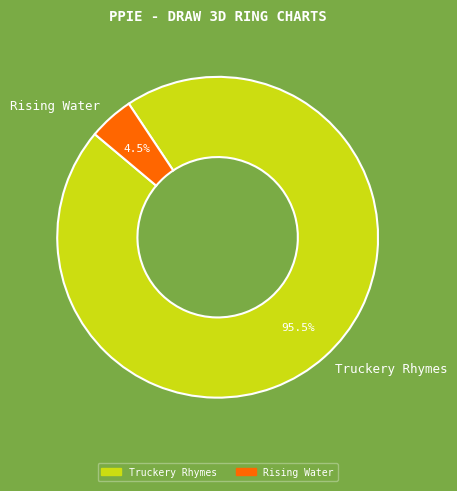

Between Rising Water and Truckery Rhymes, which is larger?

Truckery Rhymes